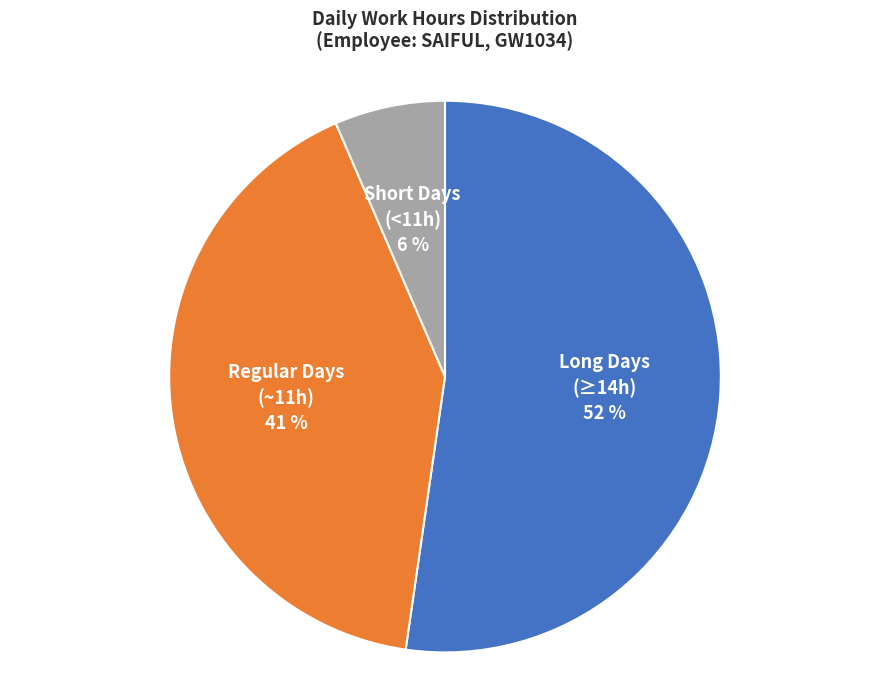

To the nearest percent, what percentage of the pie is Short Days (<11h)?

6%